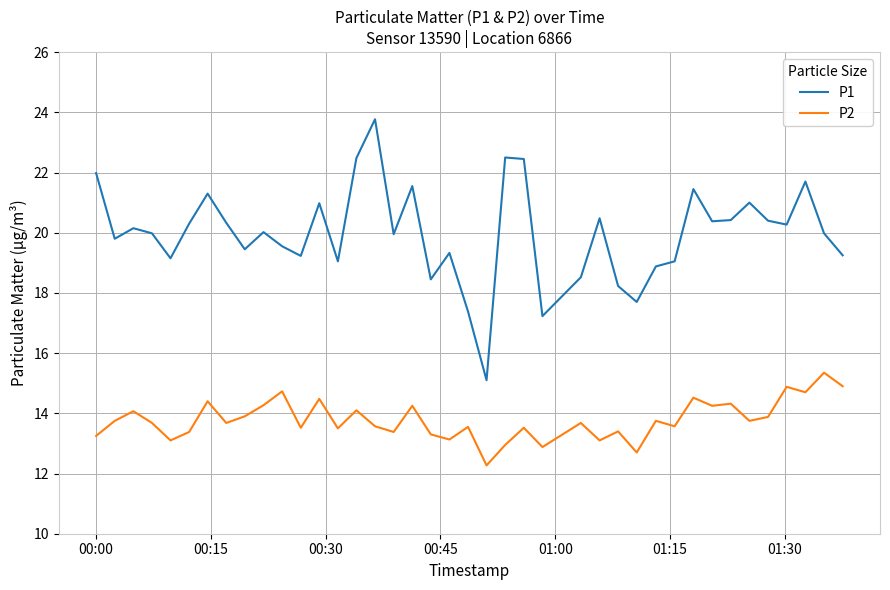

What is the difference between the maximum and minimum values in the P2 series?

3.1